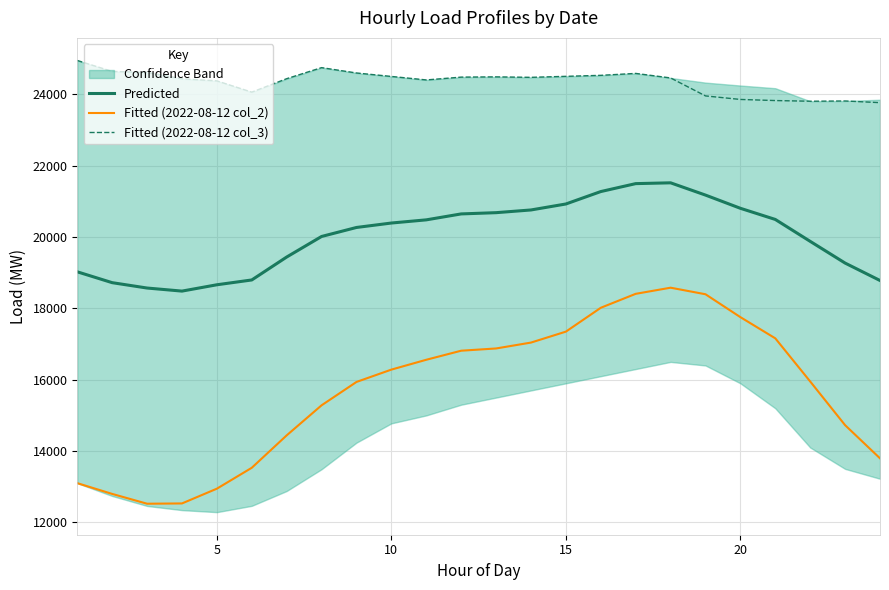

True or false: Fitted (2022-08-12 col_2) and Predicted cross at least once.

False